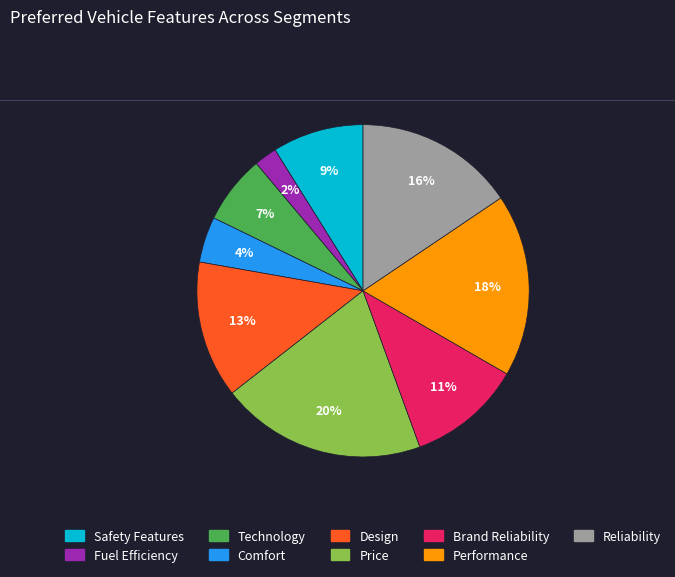

How many segments does this pie chart have?

9